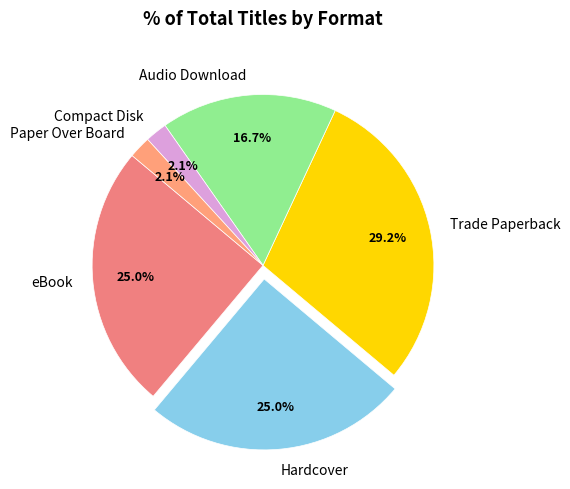

Which has a higher value, Compact Disk or Audio Download?

Audio Download